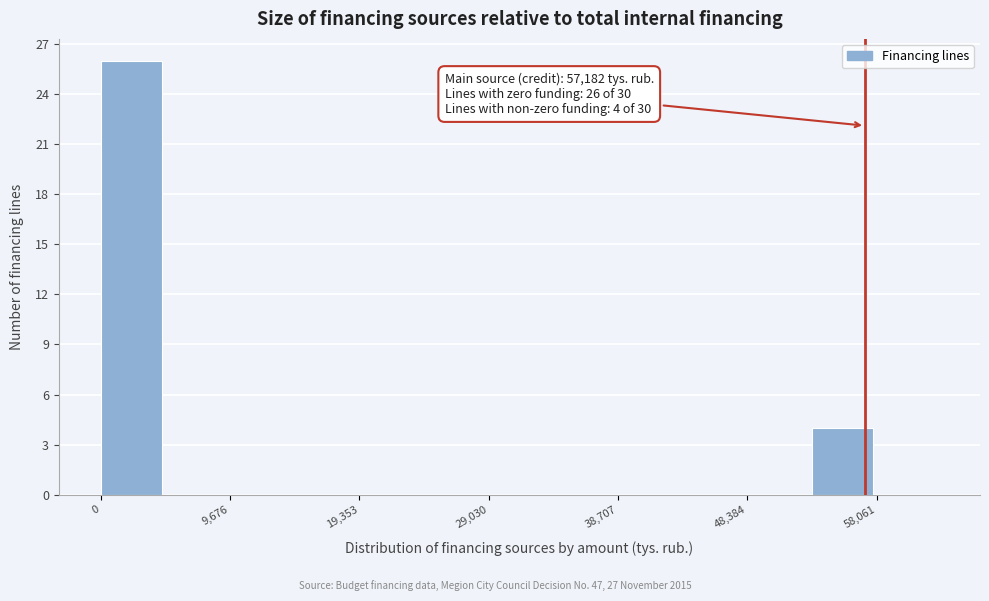

Which range on the x-axis has the tallest bar?

0 to 5000